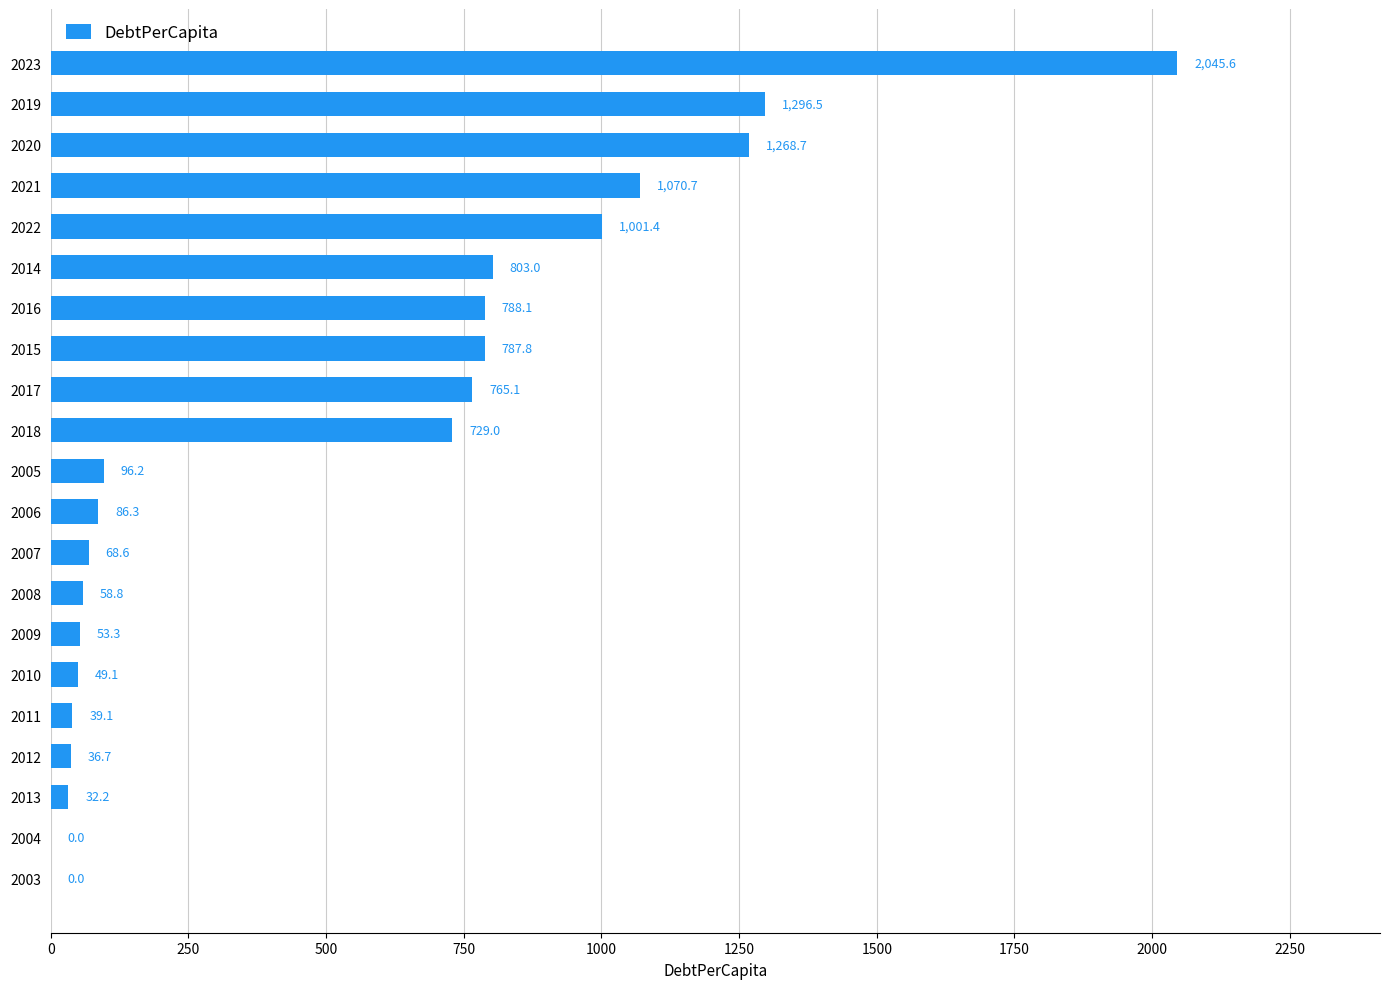

True or false: the data shows 49.1 at 2010.

True